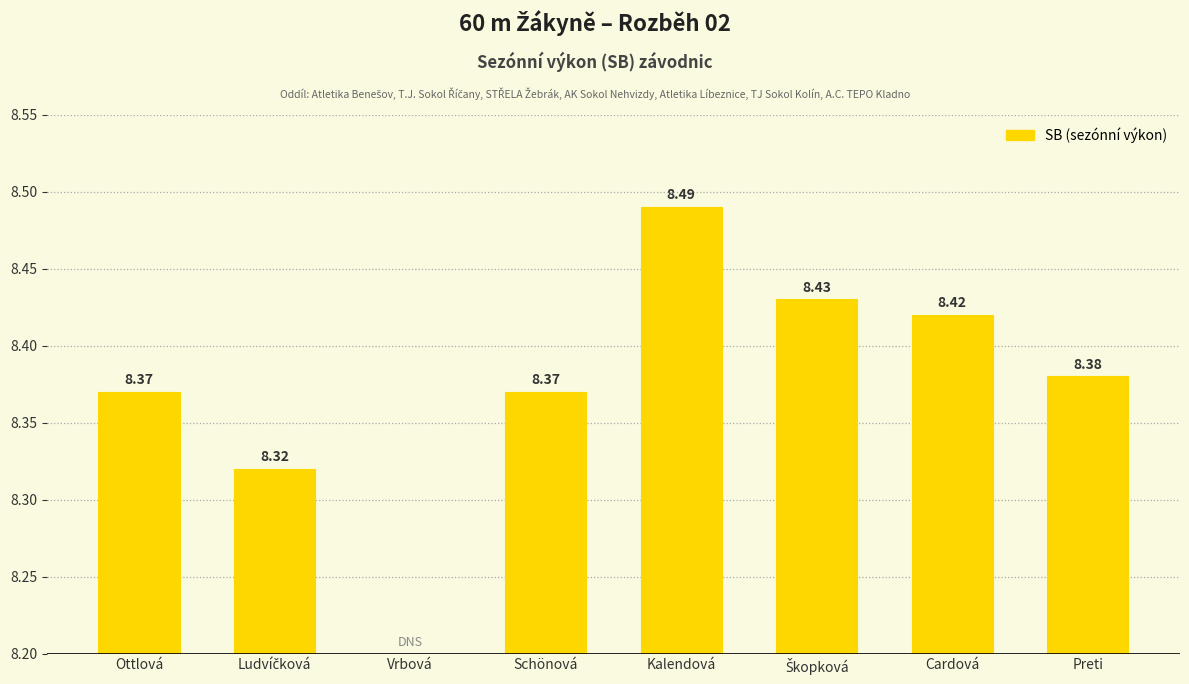

Rank the categories by value from highest to lowest.

Kalendová, Škopková, Cardová, Preti, Ottlová, Schönová, Ludvíčková, Vrbová